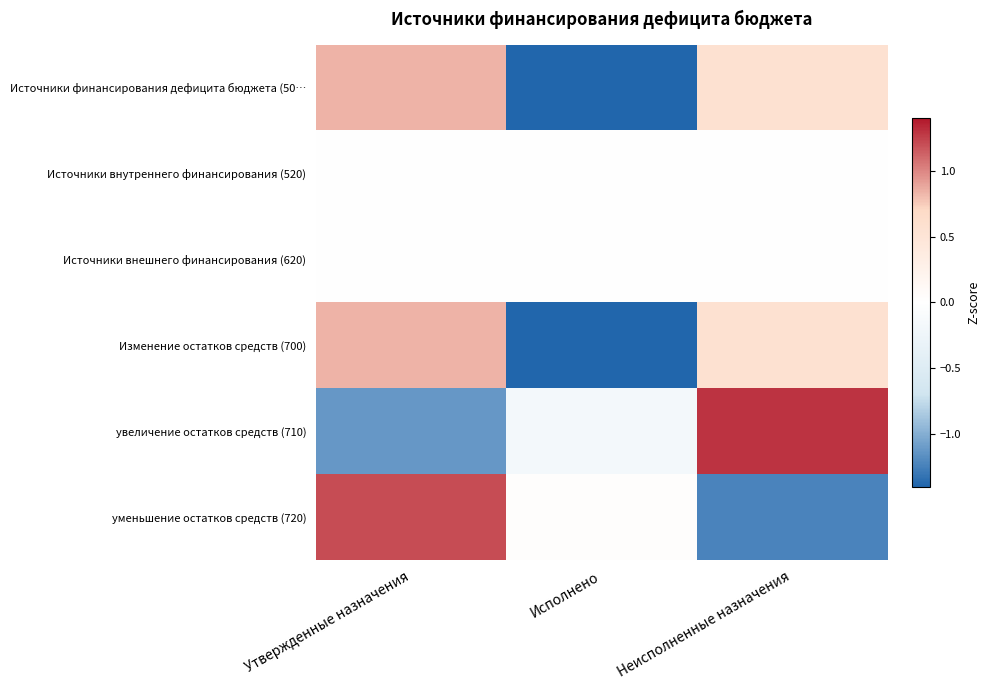

Which label corresponds to the smallest value in the chart?

Исполнено